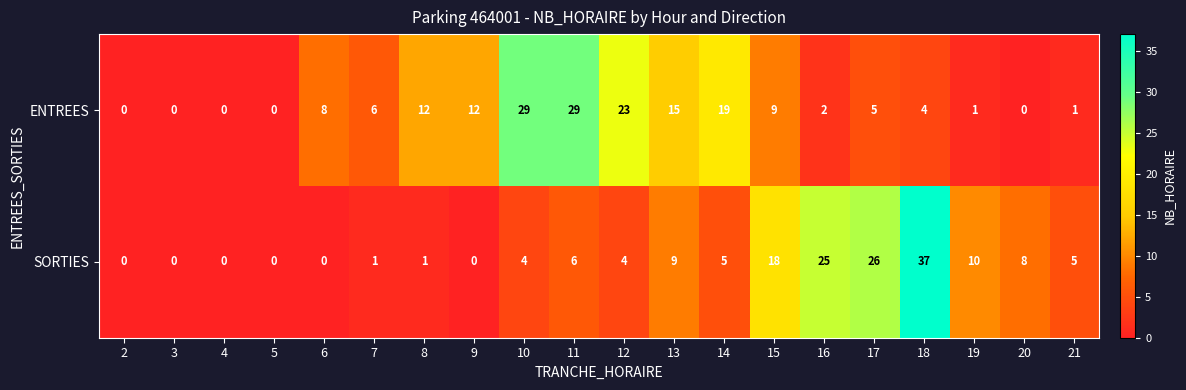

What is the difference between the maximum and second lowest values in the ENTREES series?

29